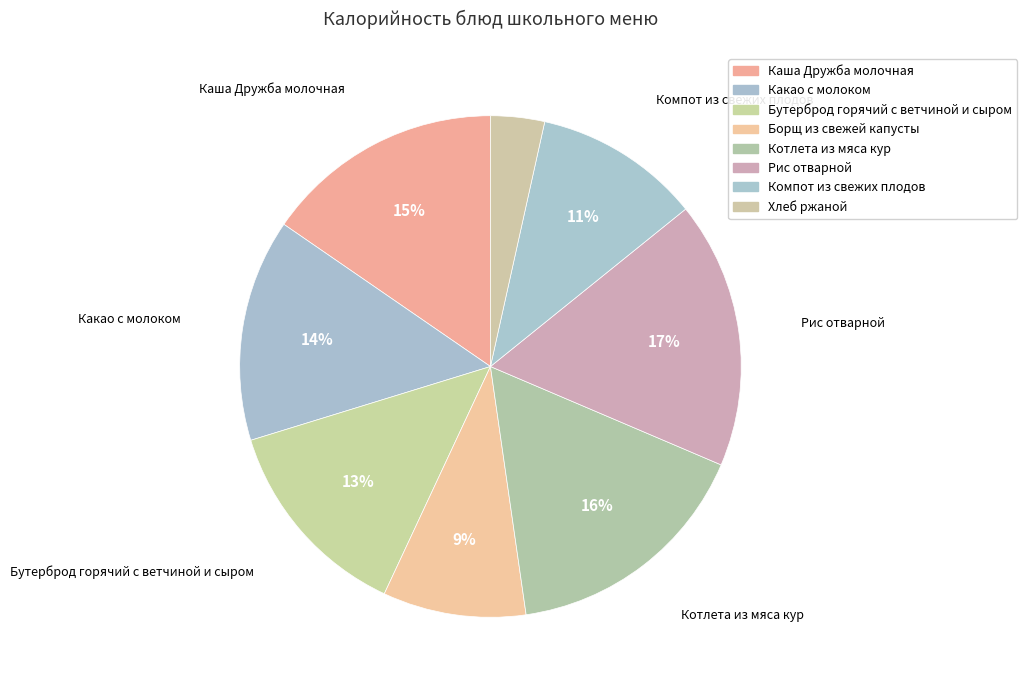

How many segments does this pie chart have?

8